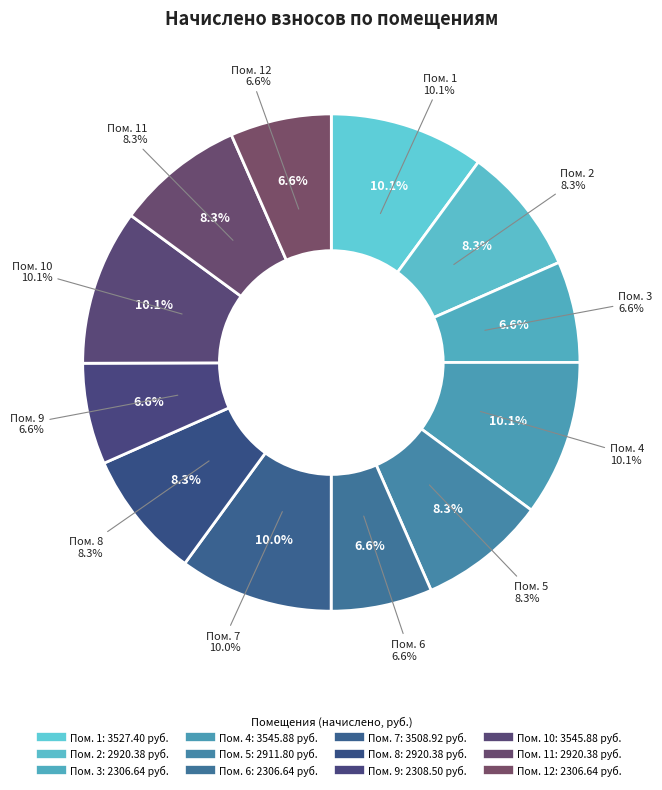

How much of the chart is everything except 1?

89.9%